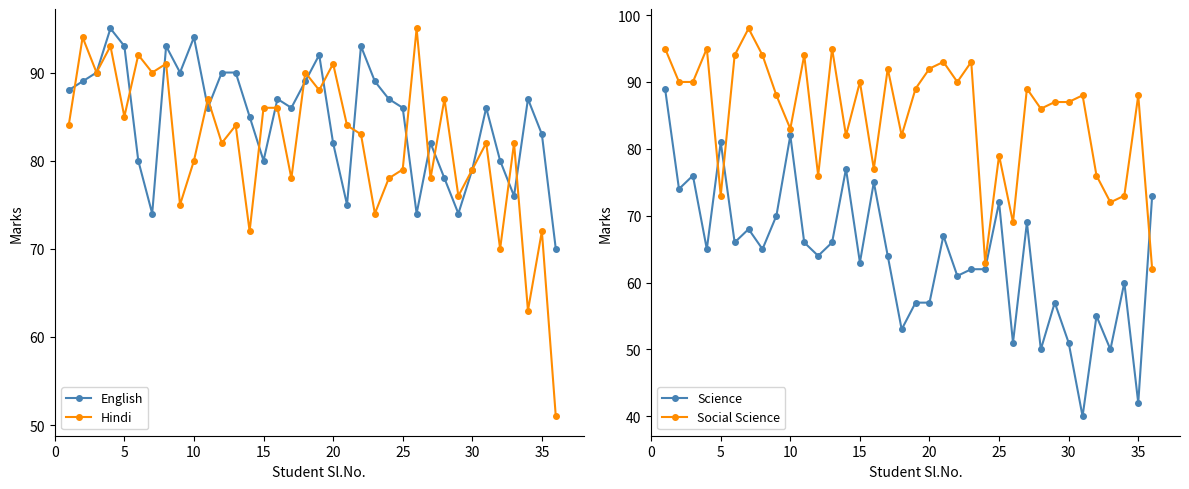

The value of English at 15 is 50. True or false?

False